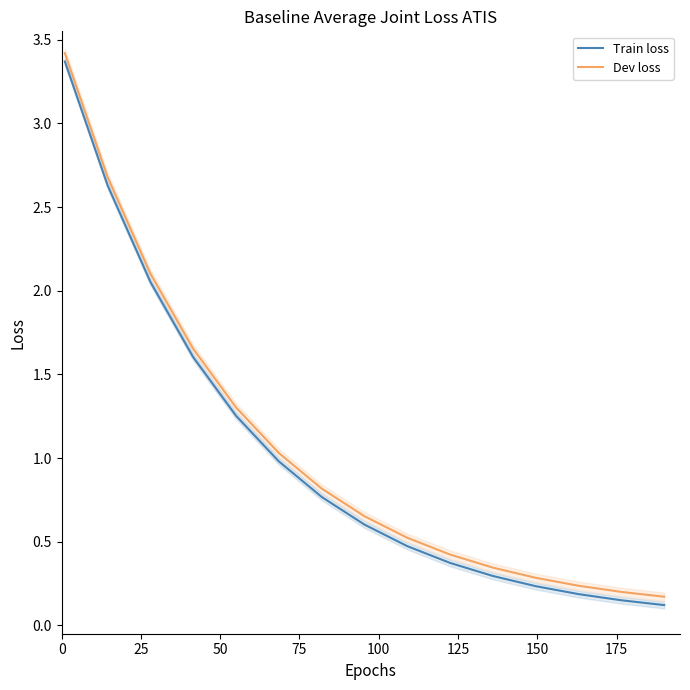

Which series has the widest spread of values?

Train loss